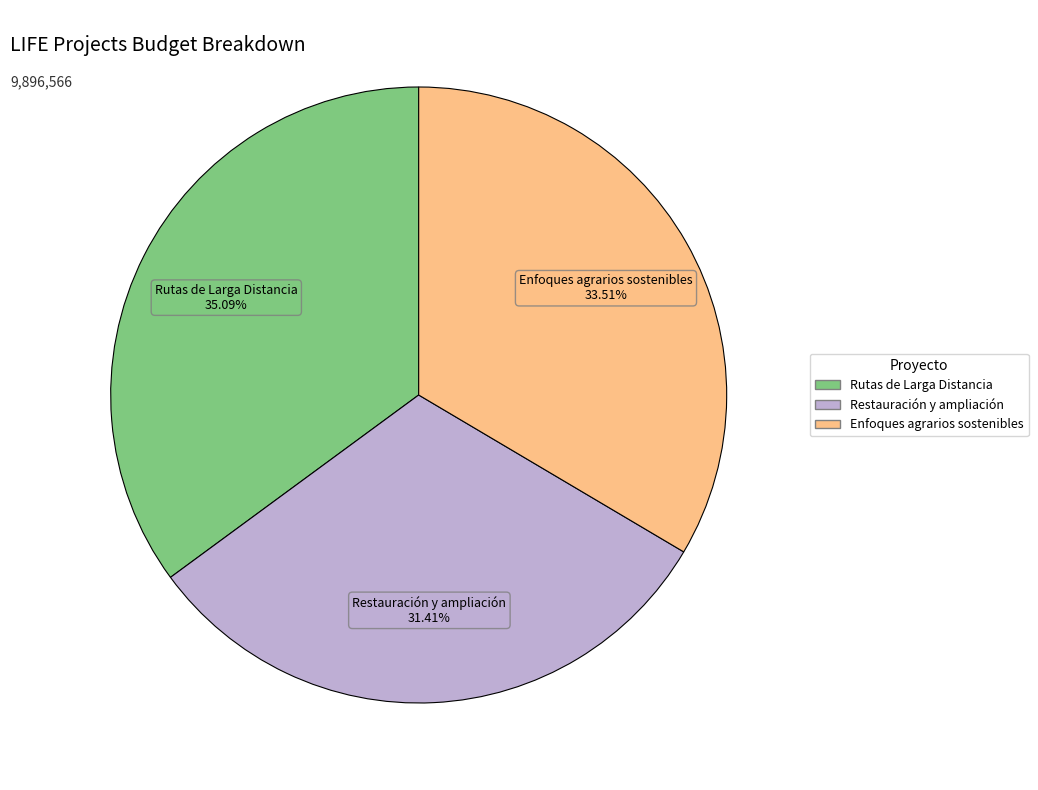

Is there any slice that represents more than half of the pie?

No